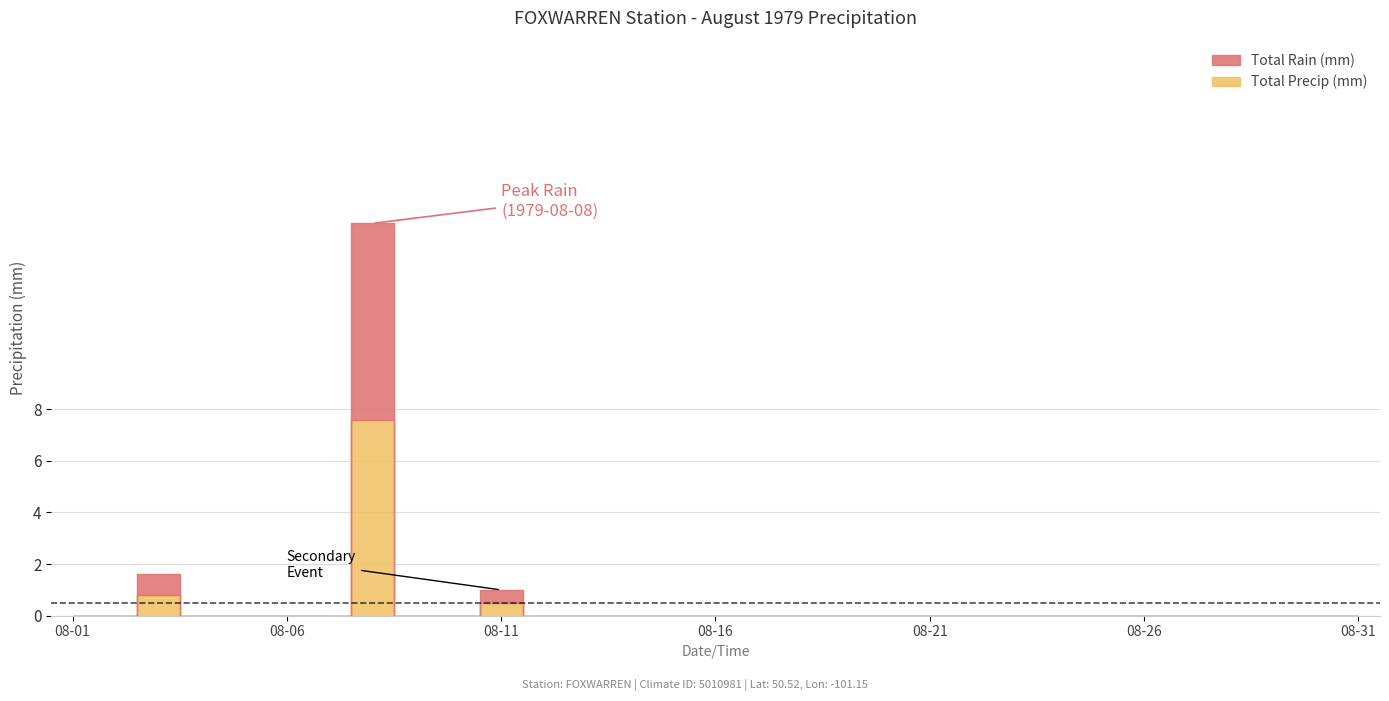

How many bars are there in each group?

2